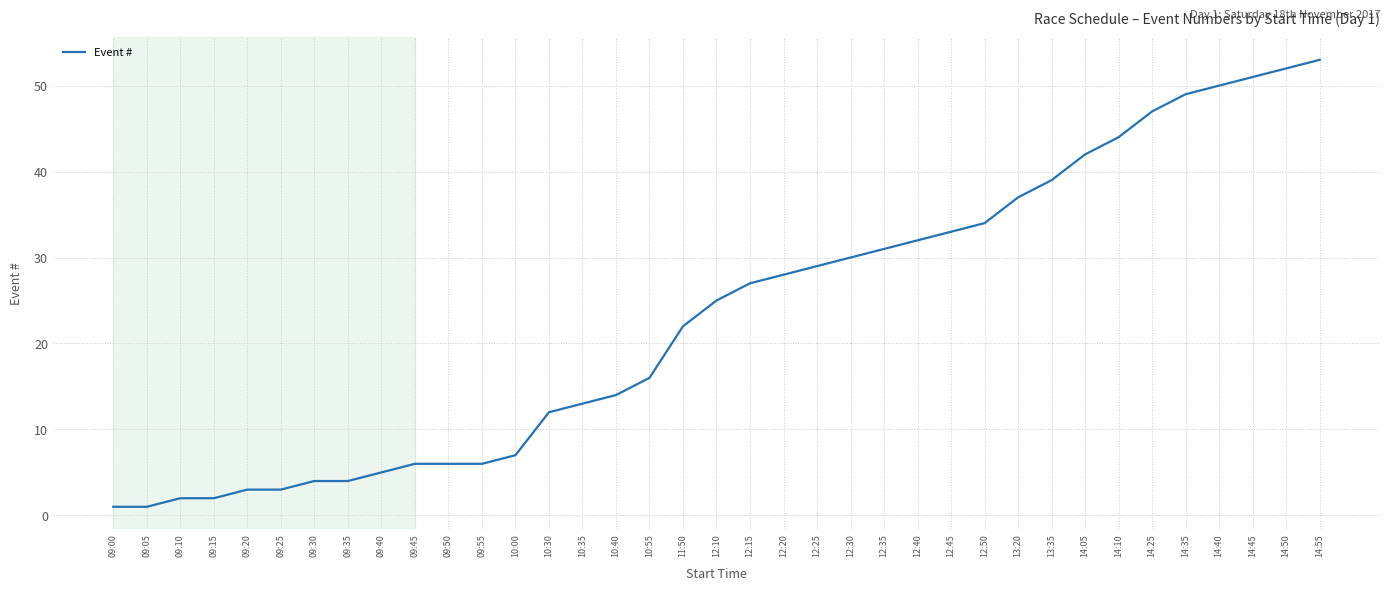

What is the difference between the second highest and second lowest values?

51